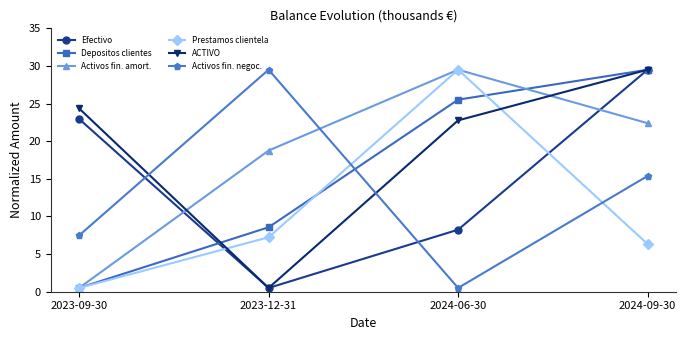

What is the label of the 1st point from the right?

2024-09-30